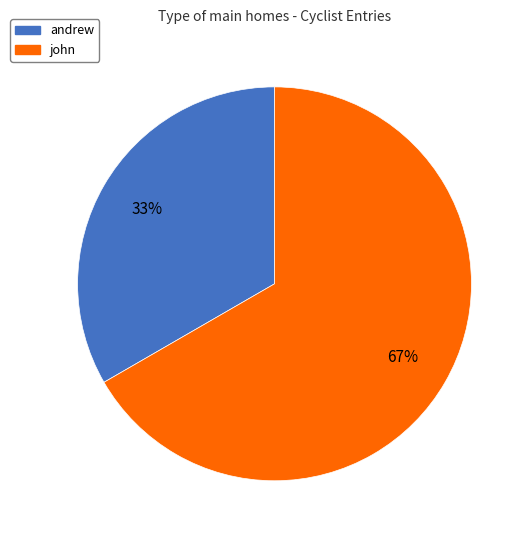

Is it true that andrew is 33% of the pie?

True